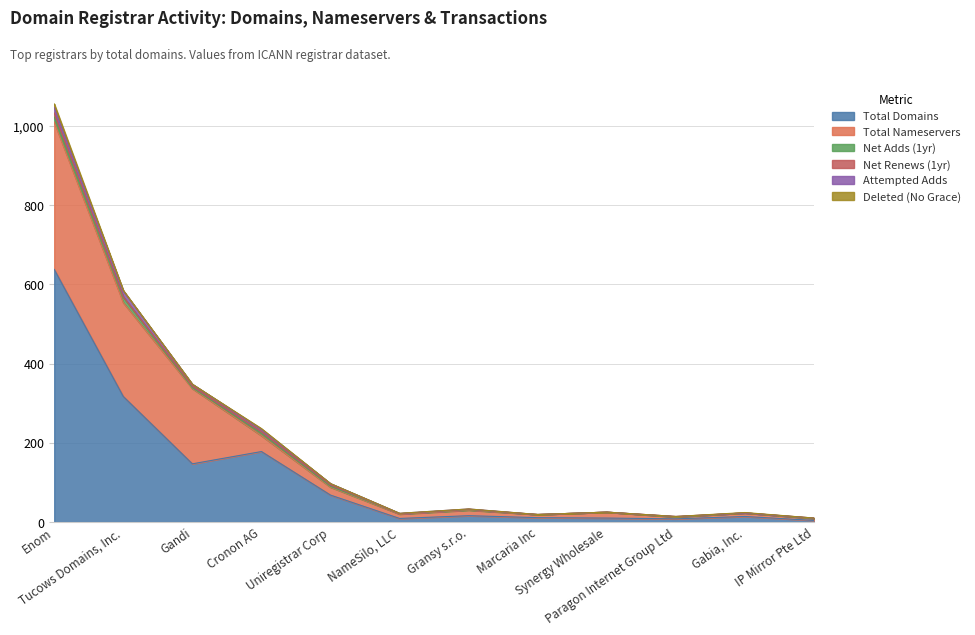

At how many categories does at least one series exceed 391?

1